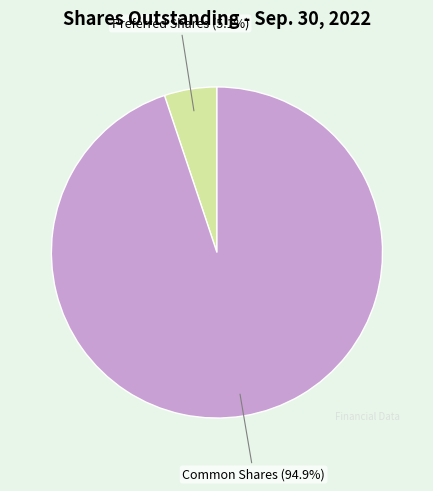

To the nearest percent, what is the average slice percentage?

50%